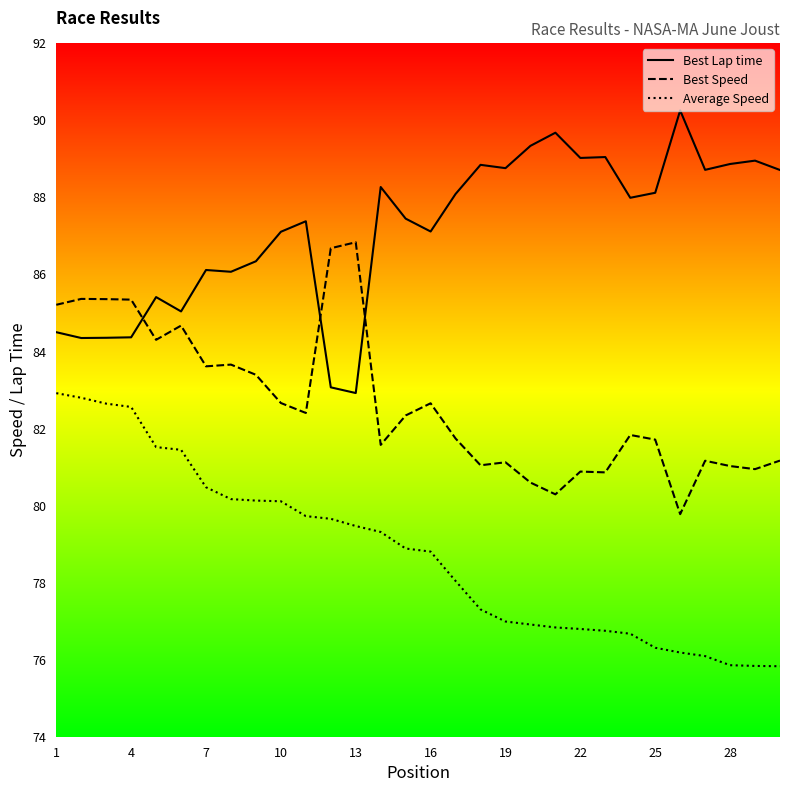

List the series in order of their peak value, highest first.

Best Lap time, Best Speed, Average Speed